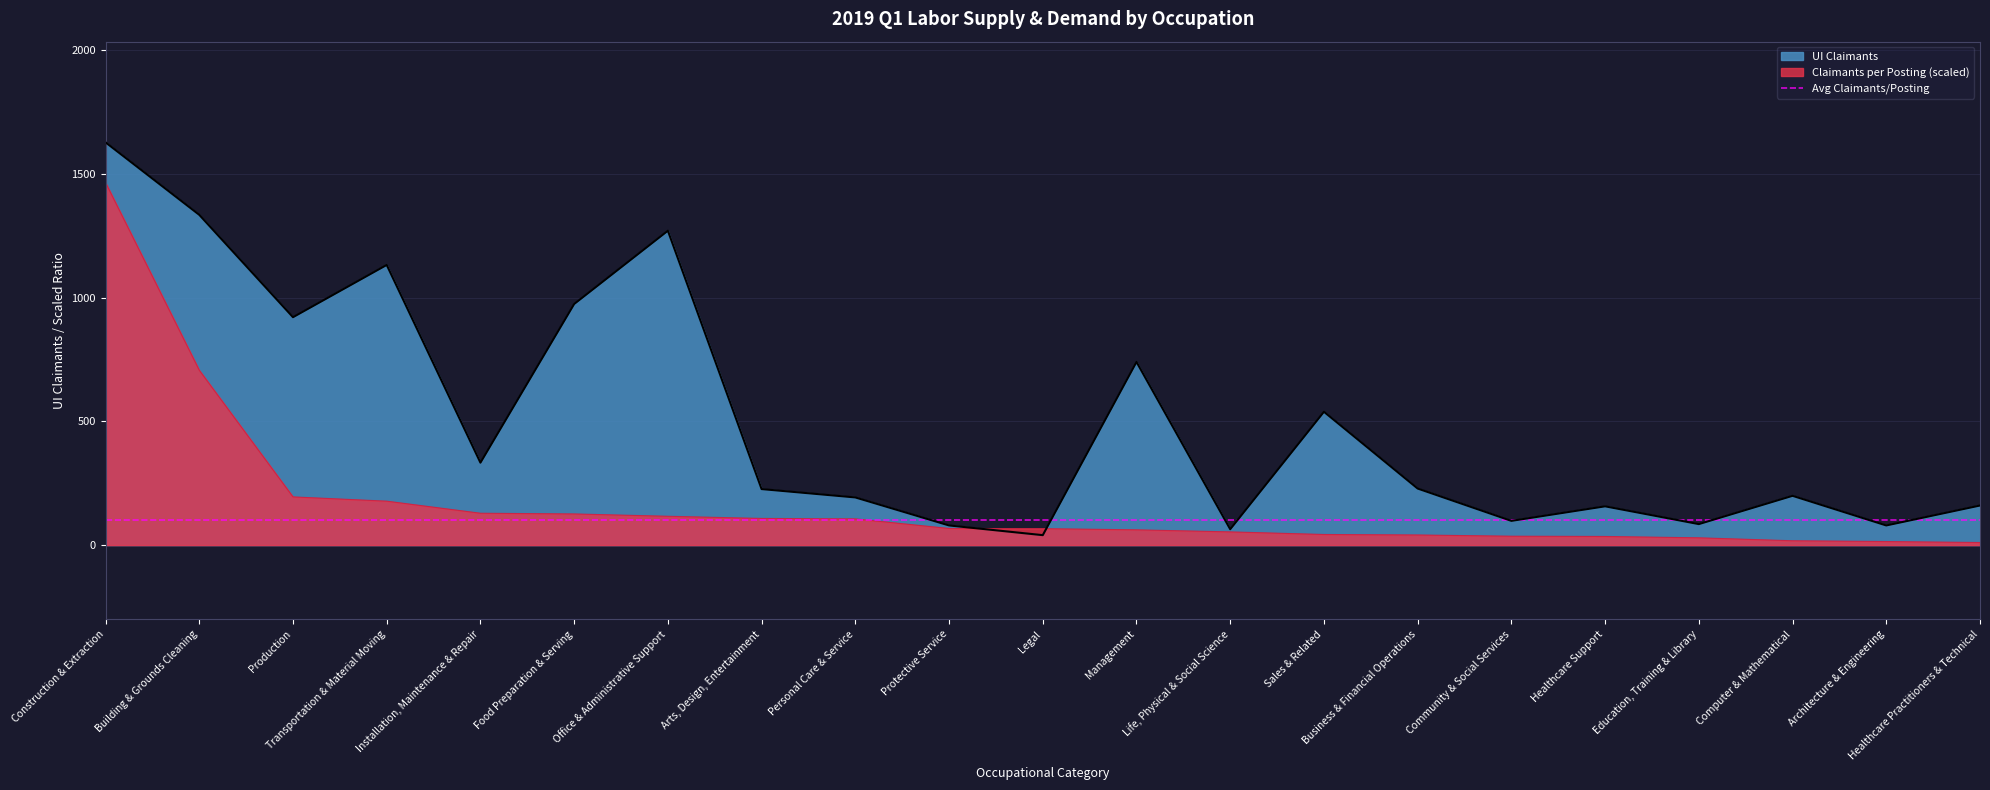

How many lines are shown in the chart?

2